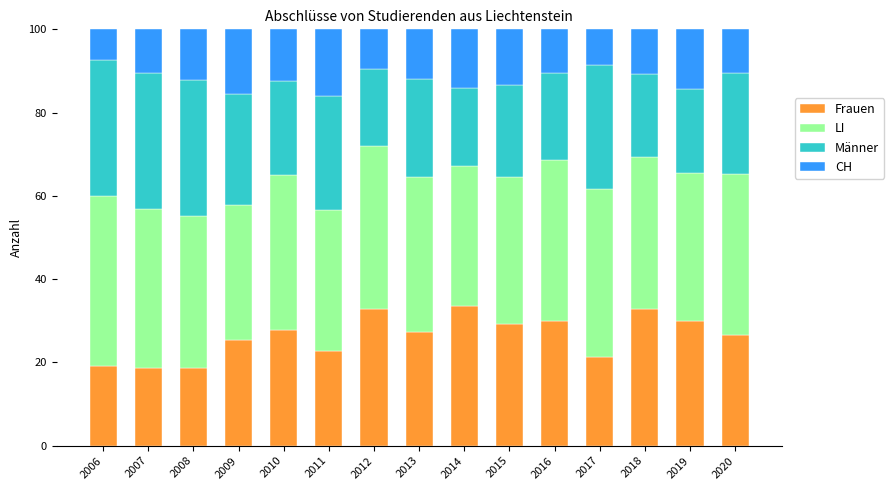

Count the number of categories in the chart.

15